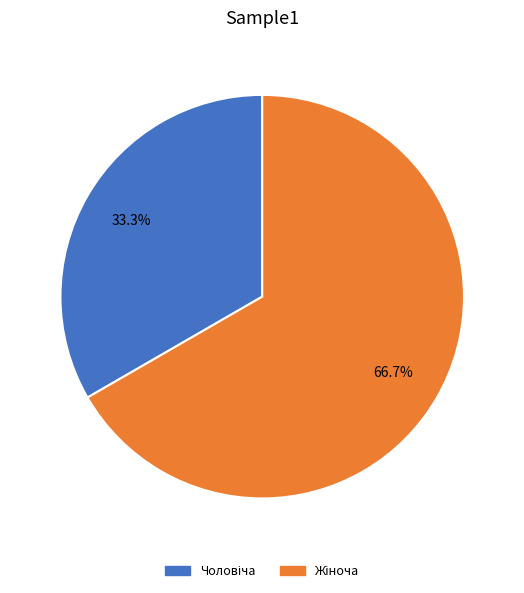

Is there a majority slice in this chart?

Yes